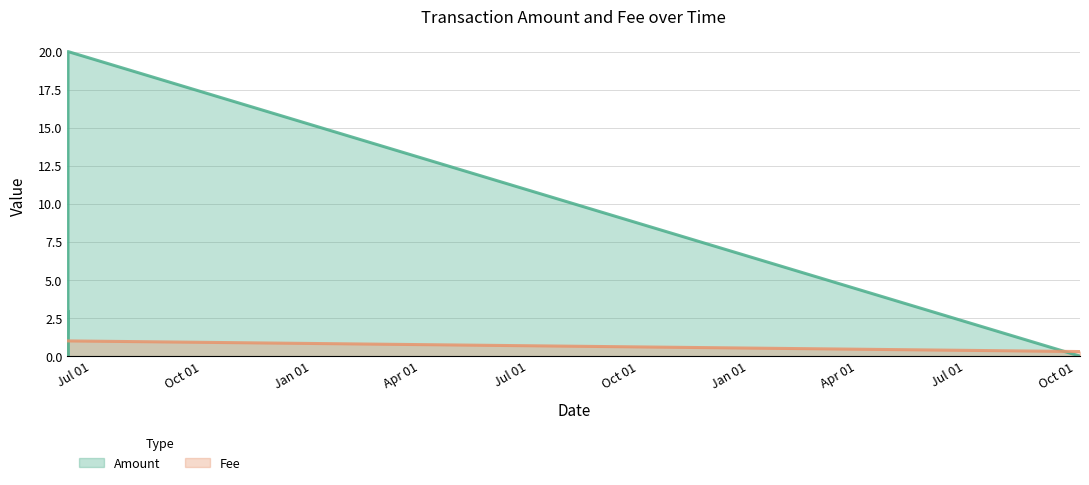

Reading left to right, list all the values displayed in this chart.

Amount: 1.0	0.0	1.0	3.0	0.0	20.0	0.0
Fee: 1.0	1.0	1.0	1.0	1.0	1.0	0.3